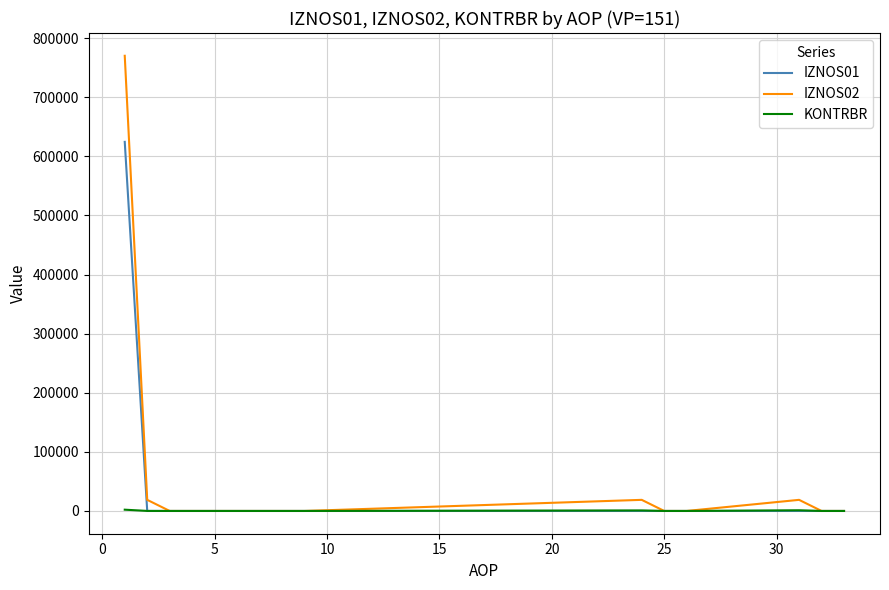

At how many categories does at least one series exceed 215078?

1